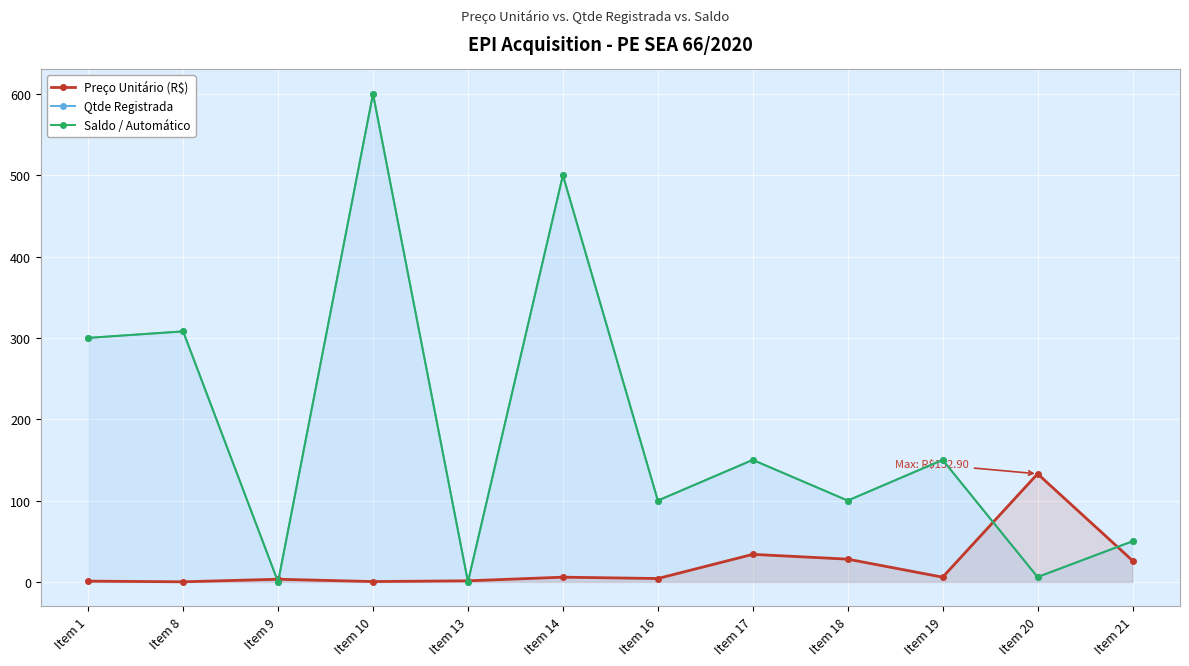

At which category is the sum across all series the highest?

Item 10